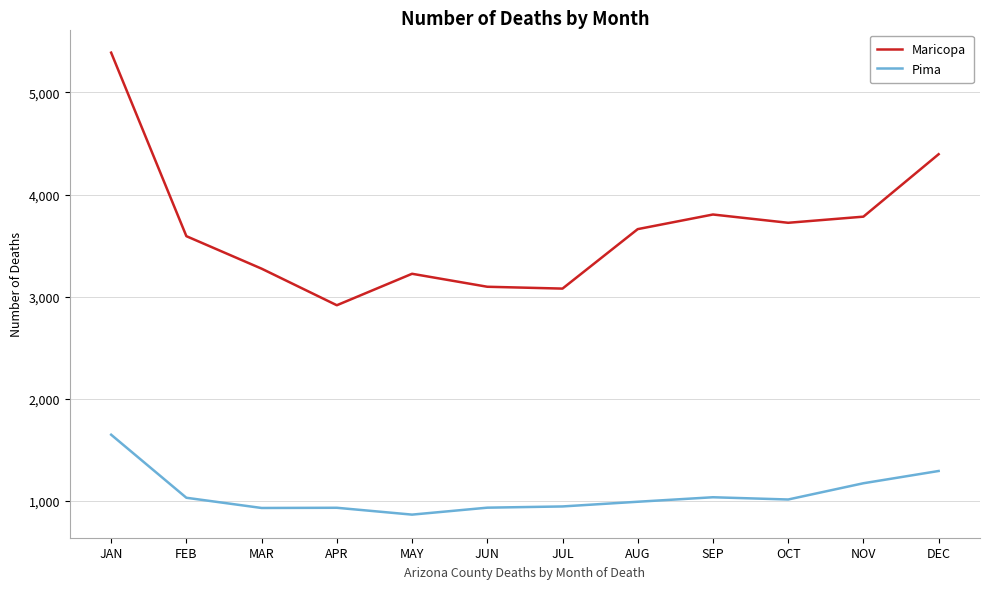

Which series has the largest range (max minus min)?

Maricopa